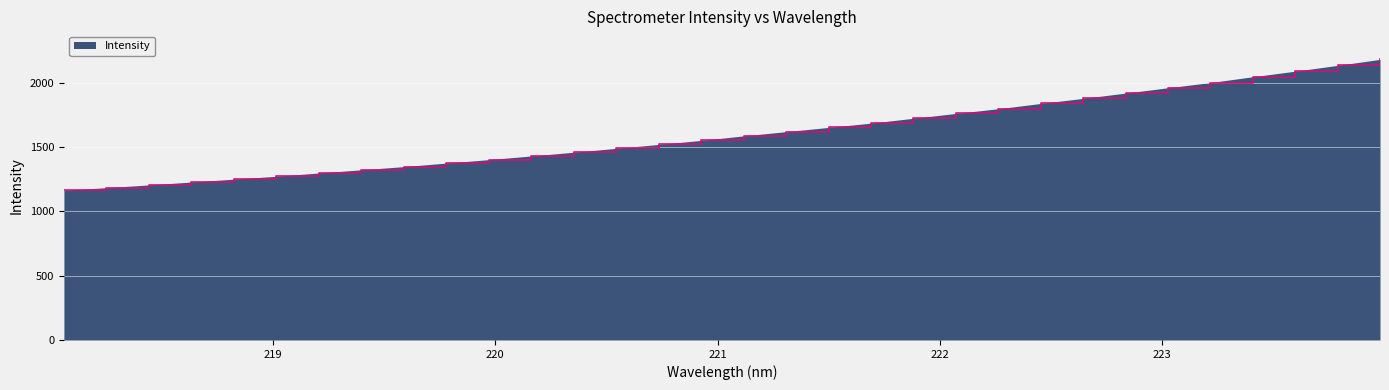

What is the minimum value shown in the chart?

1165.0